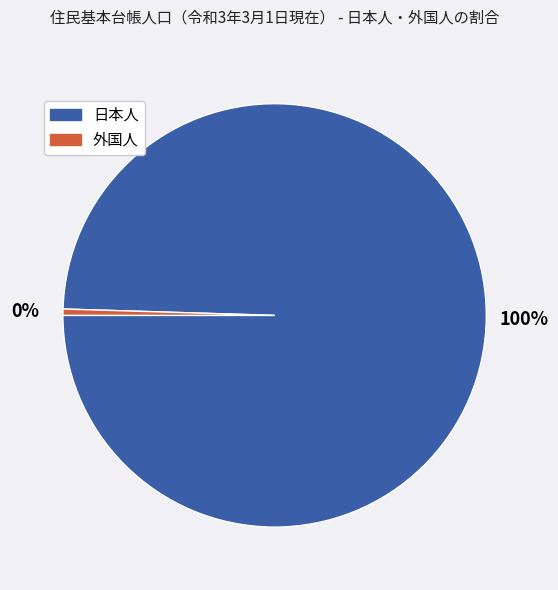

Between 日本人 and 外国人, which is larger?

日本人